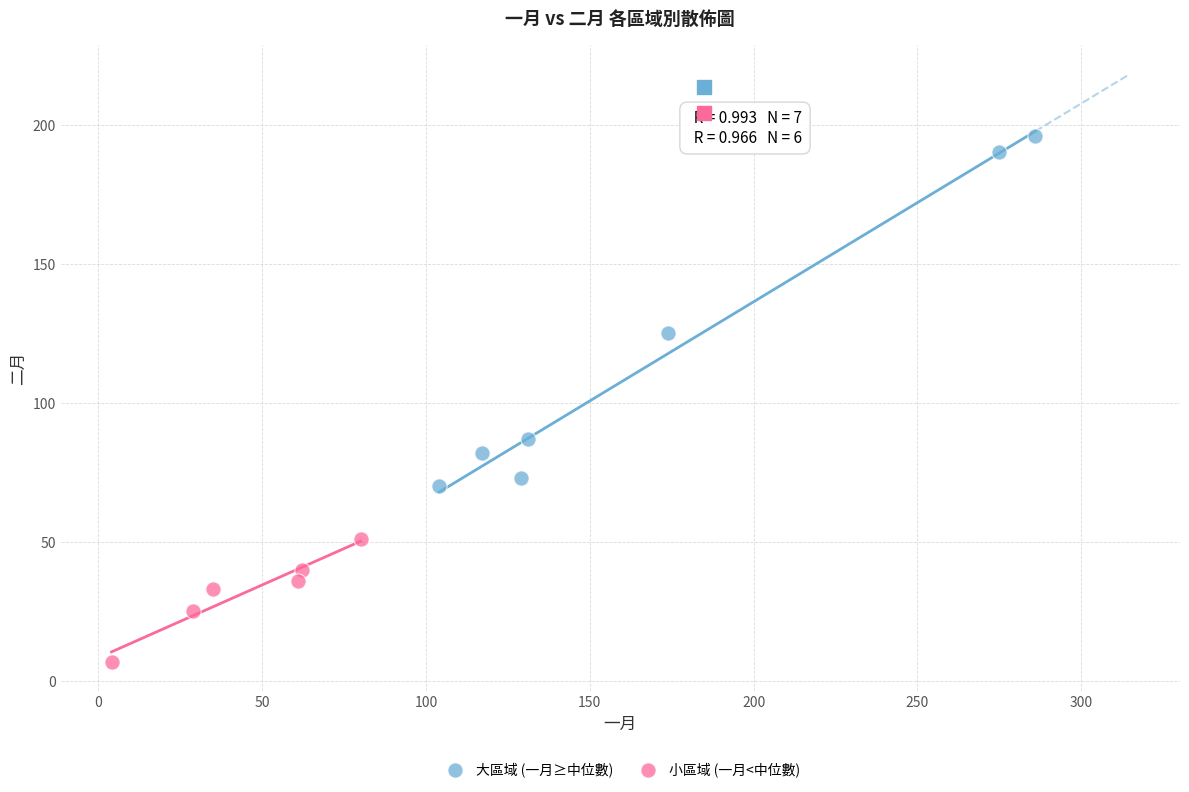

Which series contains the lowest Y value?

小區域 (一月<中位數)